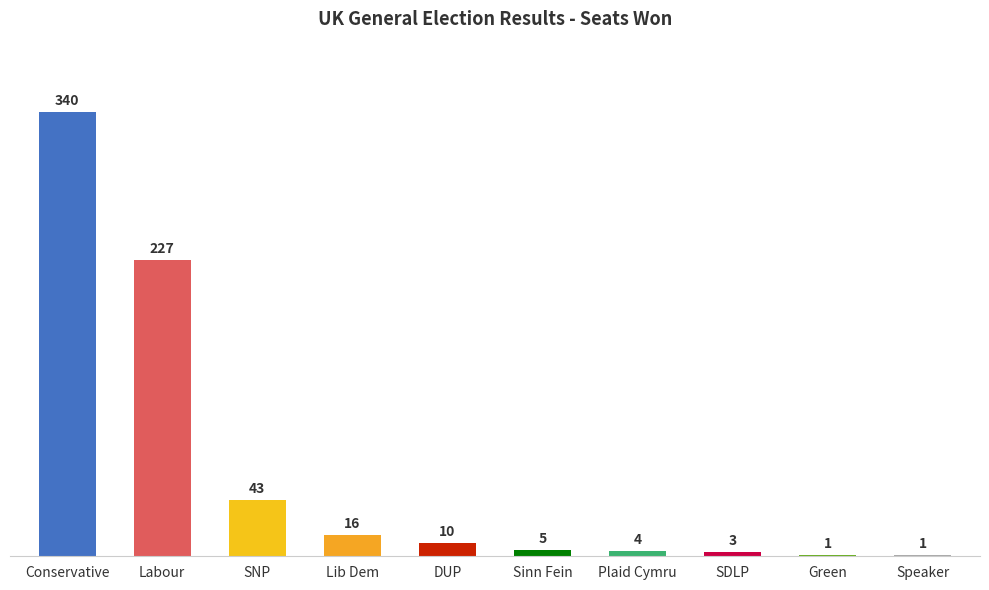

What is the difference between the values at Labour and Lib Dem?

211